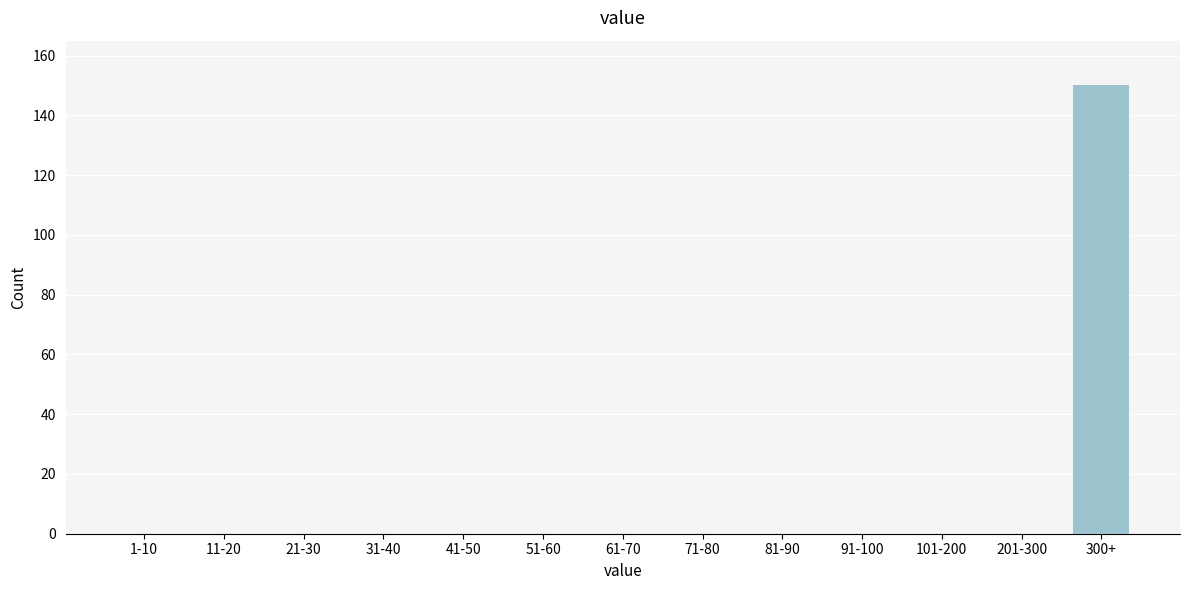

Reading left to right, what are all the values shown in this chart?

1-10=0	11-20=0	21-30=0	31-40=0	41-50=0	51-60=0	61-70=0	71-80=0	81-90=0	91-100=0	101-200=0	201-300=0	300+=150